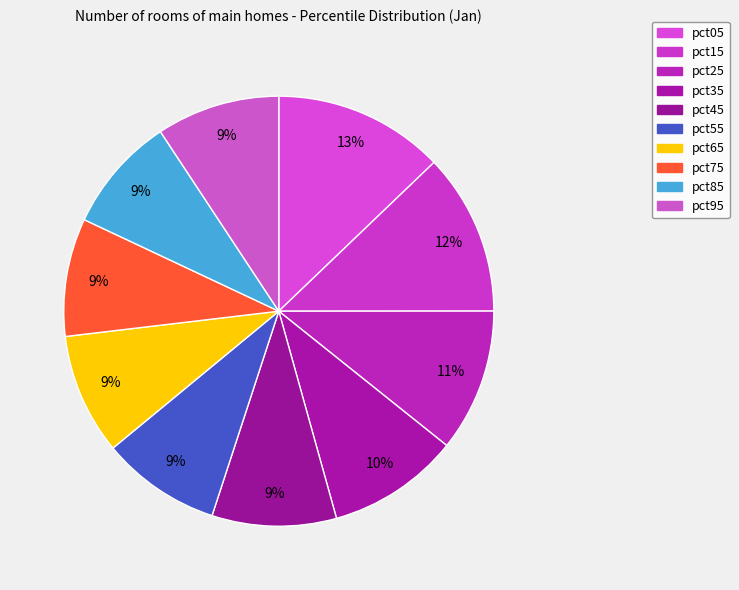

How many slices are in this pie chart?

10